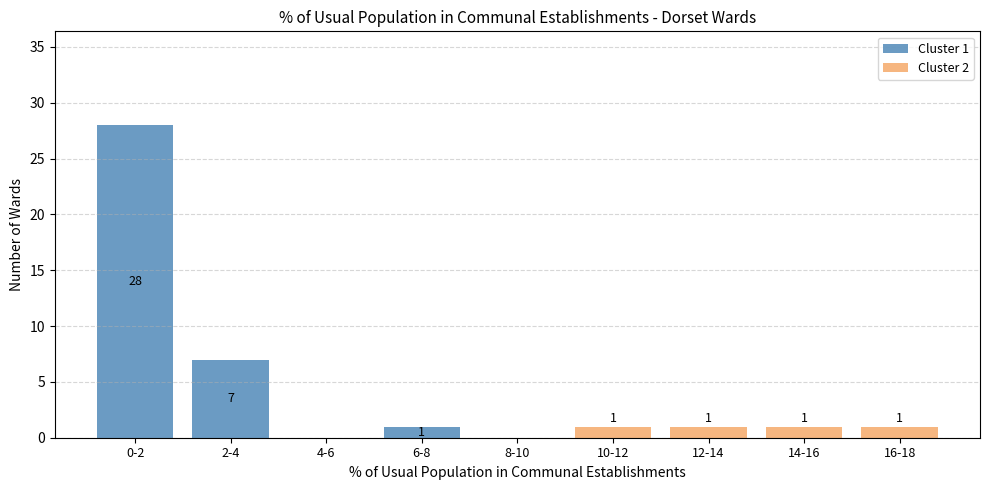

Reading left to right, what are the values for Cluster 1?

0-2=28	2-4=7	4-6=0	6-8=1	8-10=0	10-12=0	12-14=0	14-16=0	16-18=0